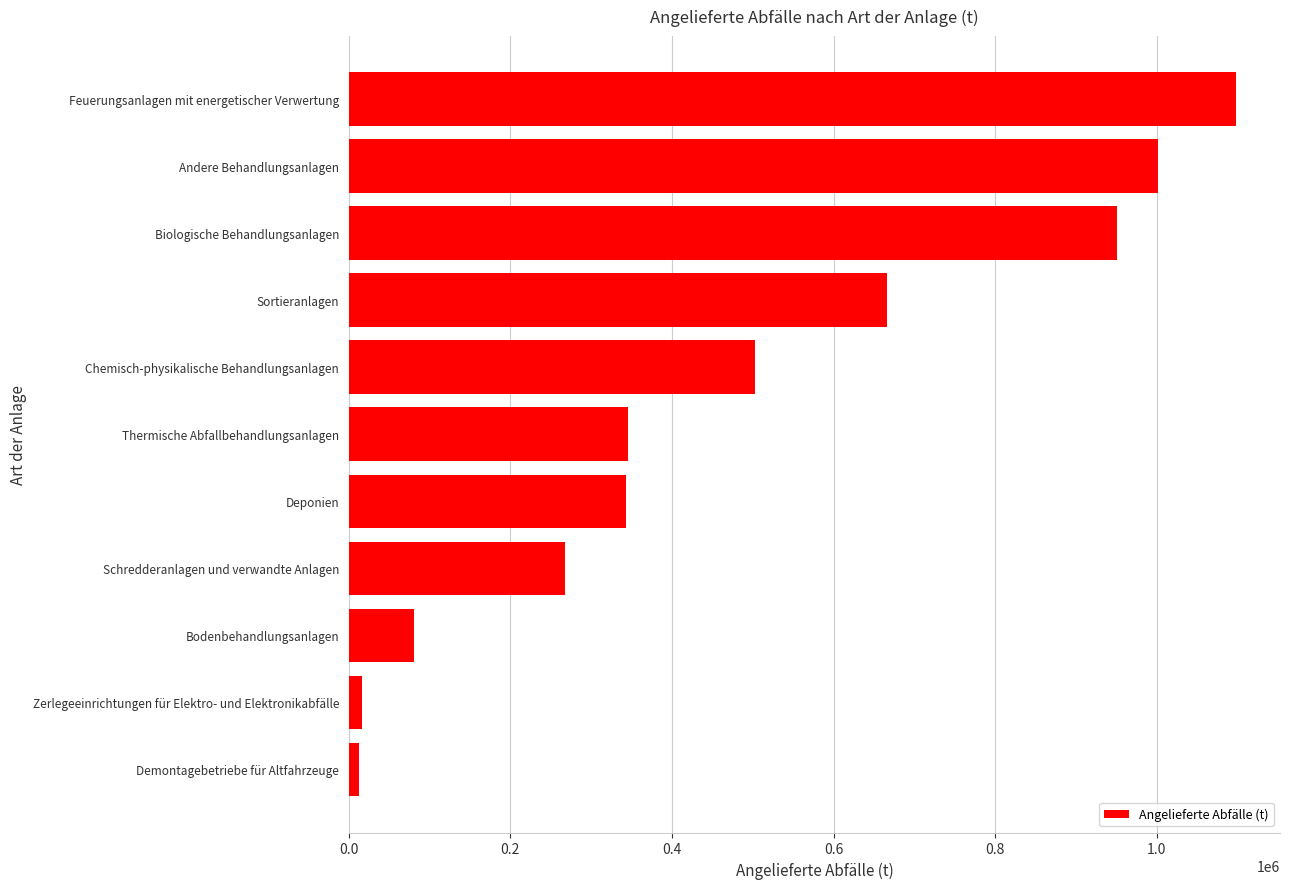

What is the difference between the values at Andere Behandlungsanlagen and Chemisch-physikalische Behandlungsanlagen?

498522